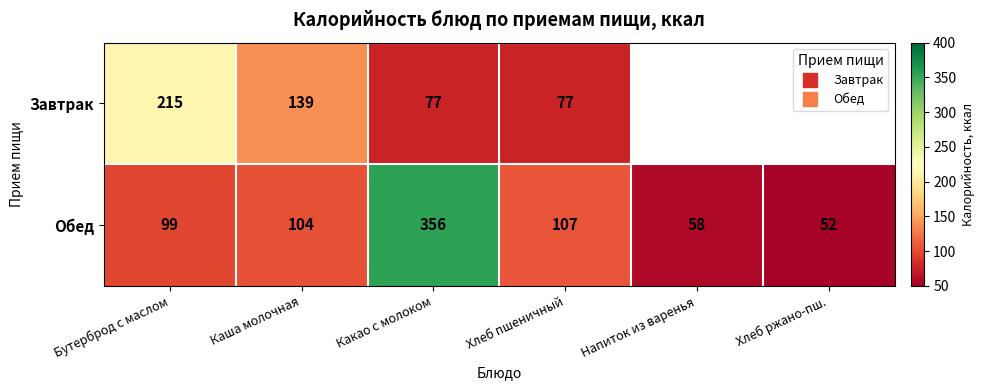

Is it true that Завтрак equals 55.4 at Бутерброд с маслом?

False